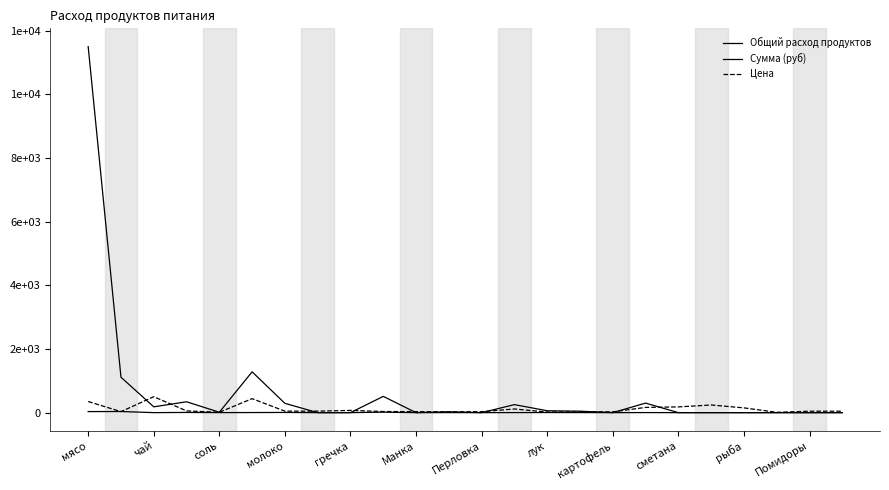

Does the chart display data point markers on the line(s)?

No